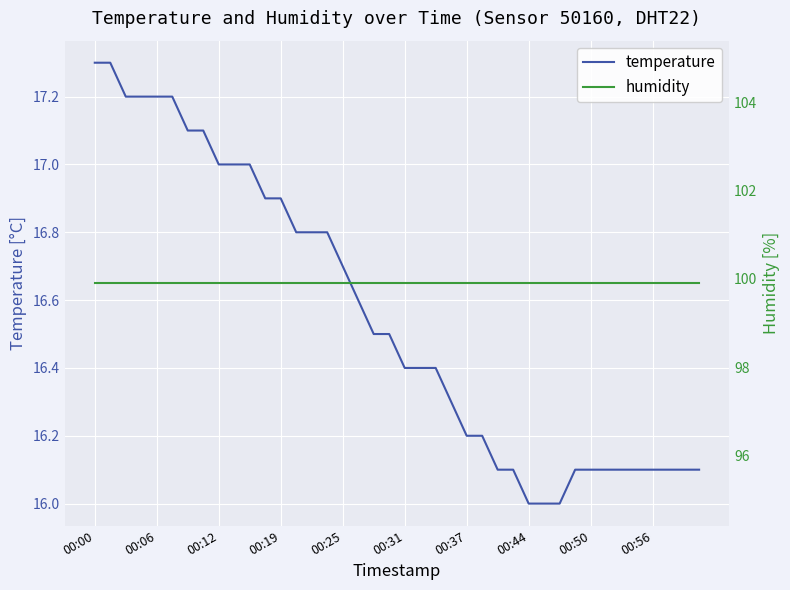

What is the value of the temperature point at the 17th from the left?

16.7